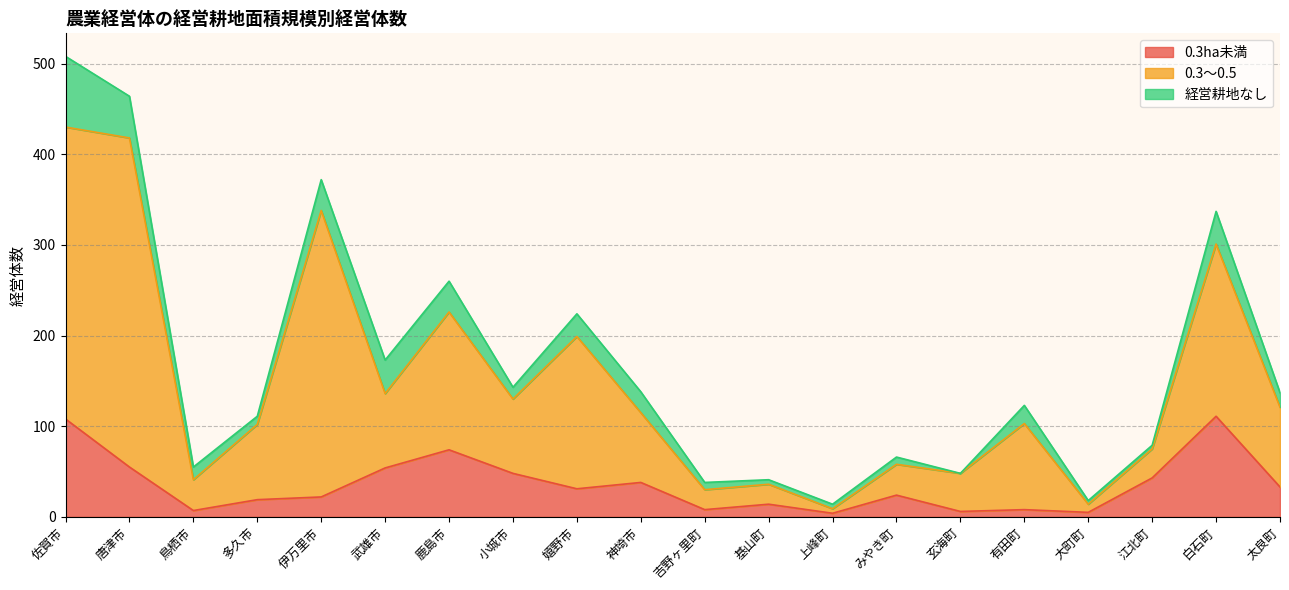

What is the difference between the maximum and minimum values in the 0.3ha未満 series?

107